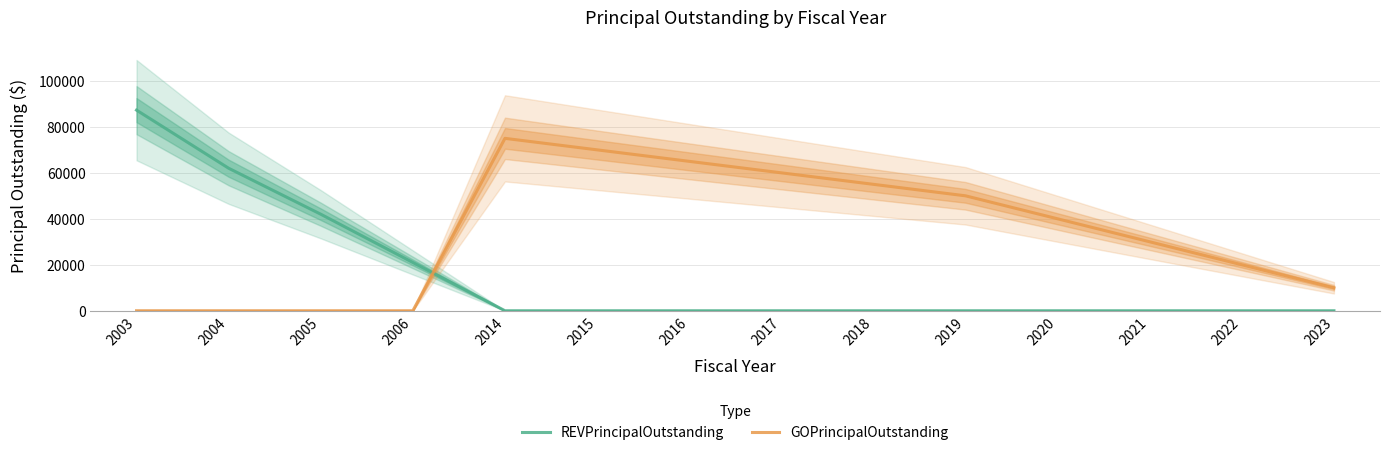

Reading left to right, what are all the values shown in this chart?

REVPrincipalOutstanding: 87277	62000	42000	21000	0	0	0	0	0	0	0	0	0	0
GOPrincipalOutstanding: 0	0	0	0	75000	70000	65000	60000	55000	50000	40000	30000	20000	10000